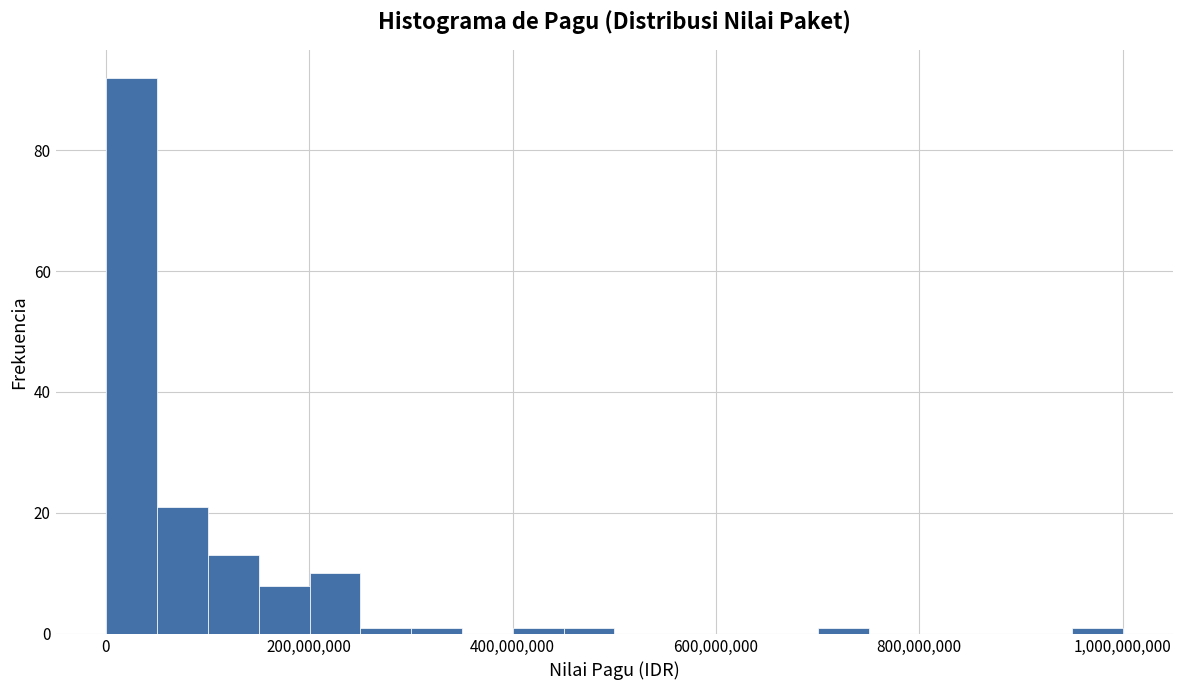

Read against the x-axis, roughly where is the centre of the tallest bar?

20000000